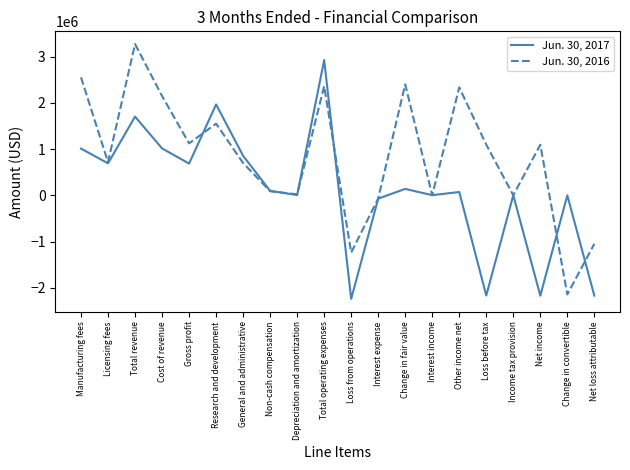

Is the value of Jun. 30, 2017 at Change in convertible greater than the value of Jun. 30, 2016 at Total revenue?

No